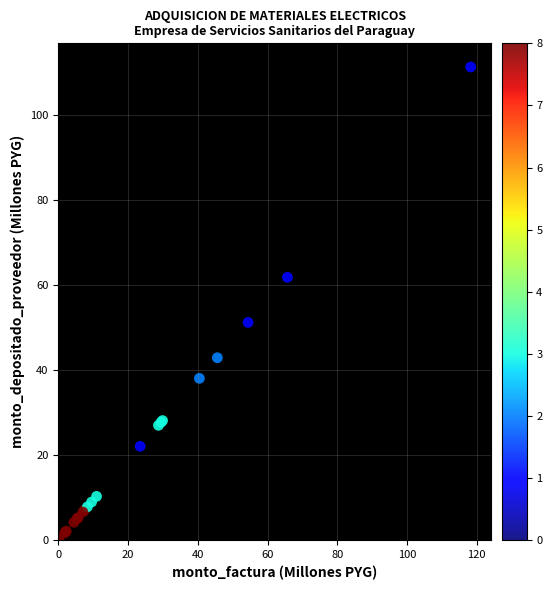

What Y value in the scatter plot is closest to 55?

51.2